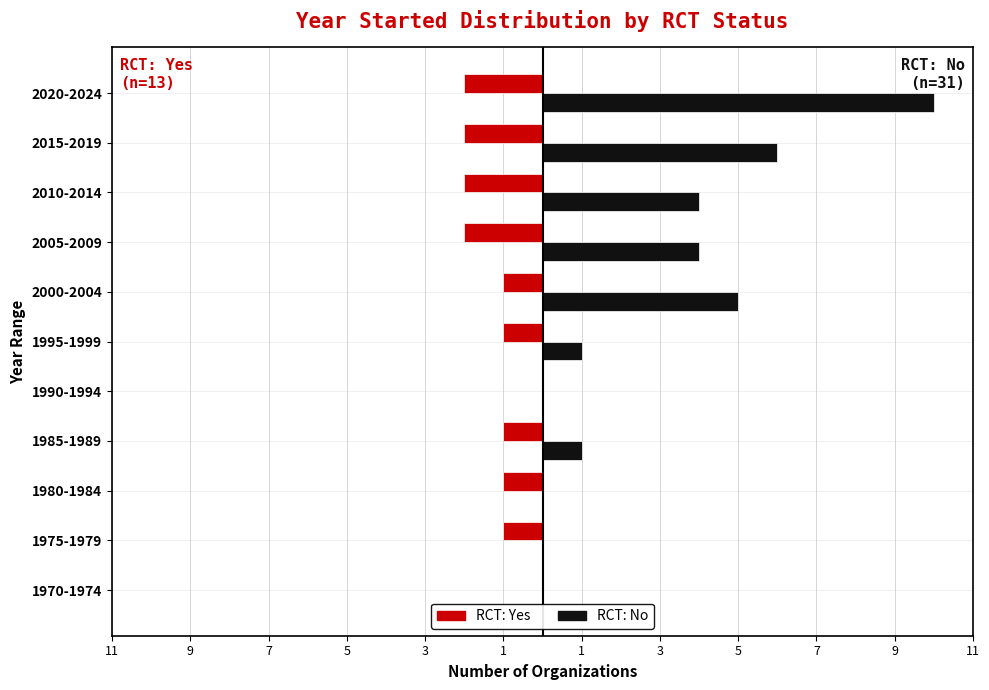

How many categories are shown in the chart?

11